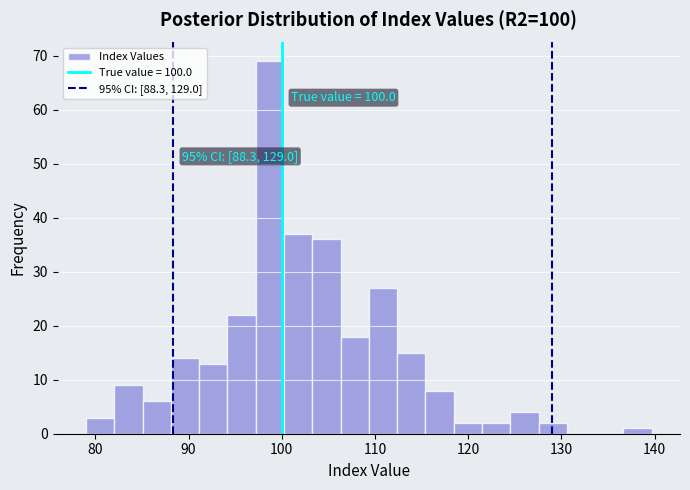

Read against the x-axis, roughly where is the centre of the tallest bar?

99